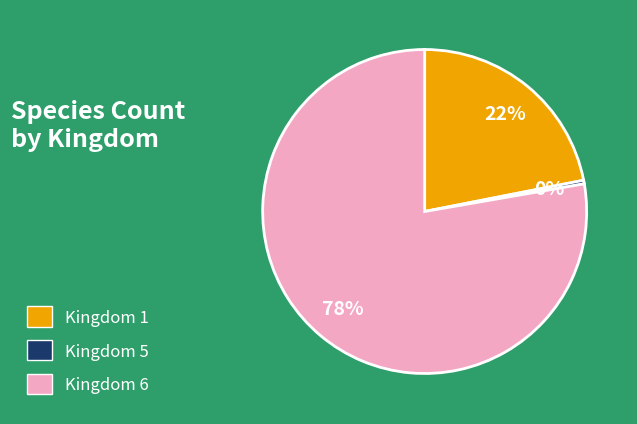

Which has a higher value, Kingdom 1 or Kingdom 5?

Kingdom 1